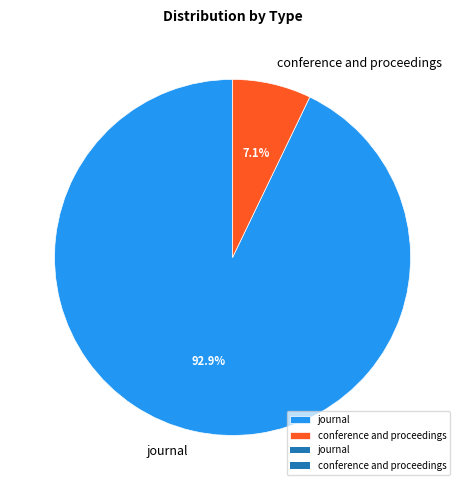

Does journal represent more than half of the total?

Yes